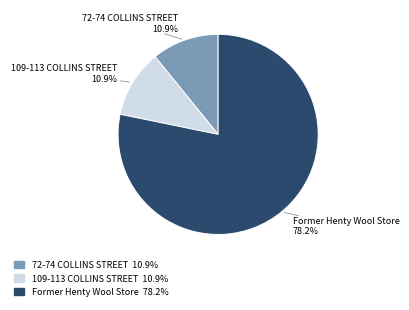

How many slices are in this pie chart?

3